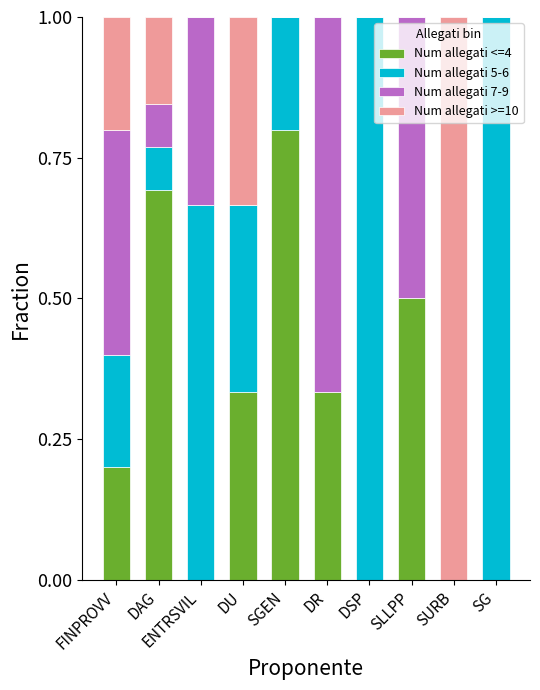

True or false: Num allegati <=4 has a value of 0.0 at DSP.

True